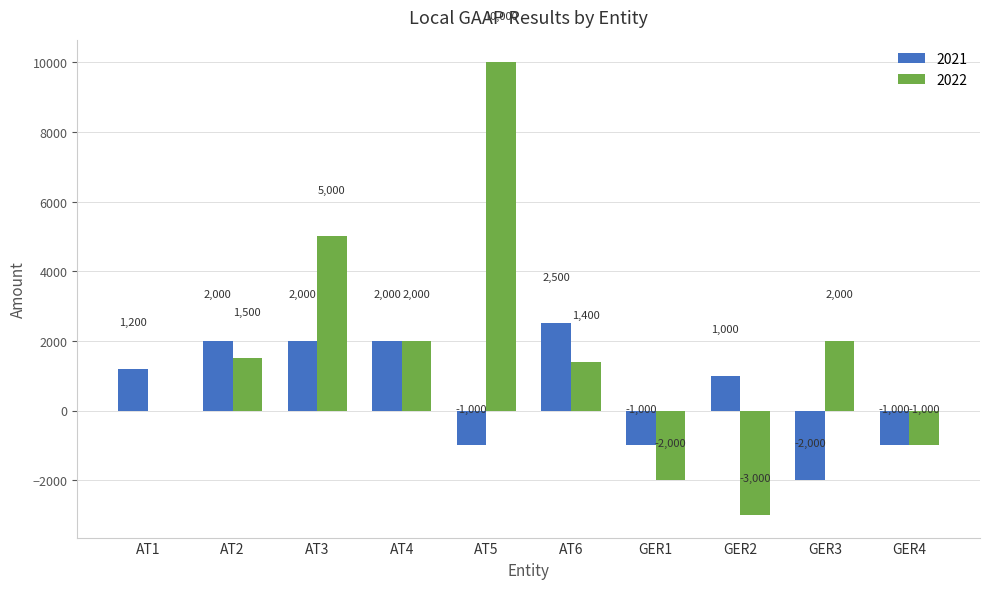

What is the difference between the 2021 values at AT1 and GER2?

200